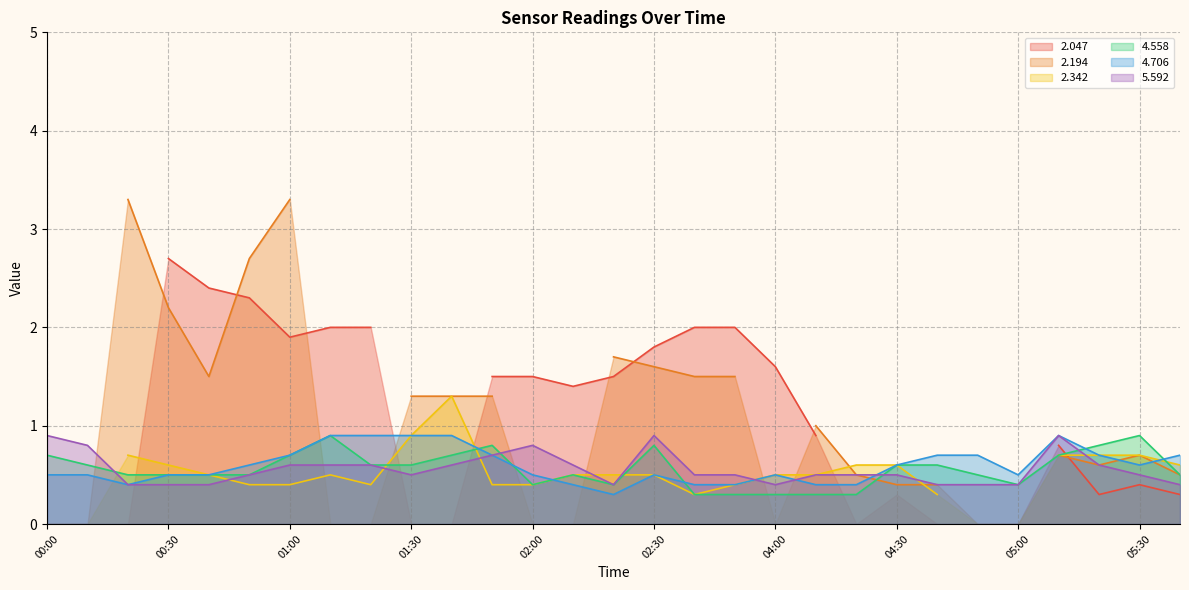

What position from the left is 04:00?

19